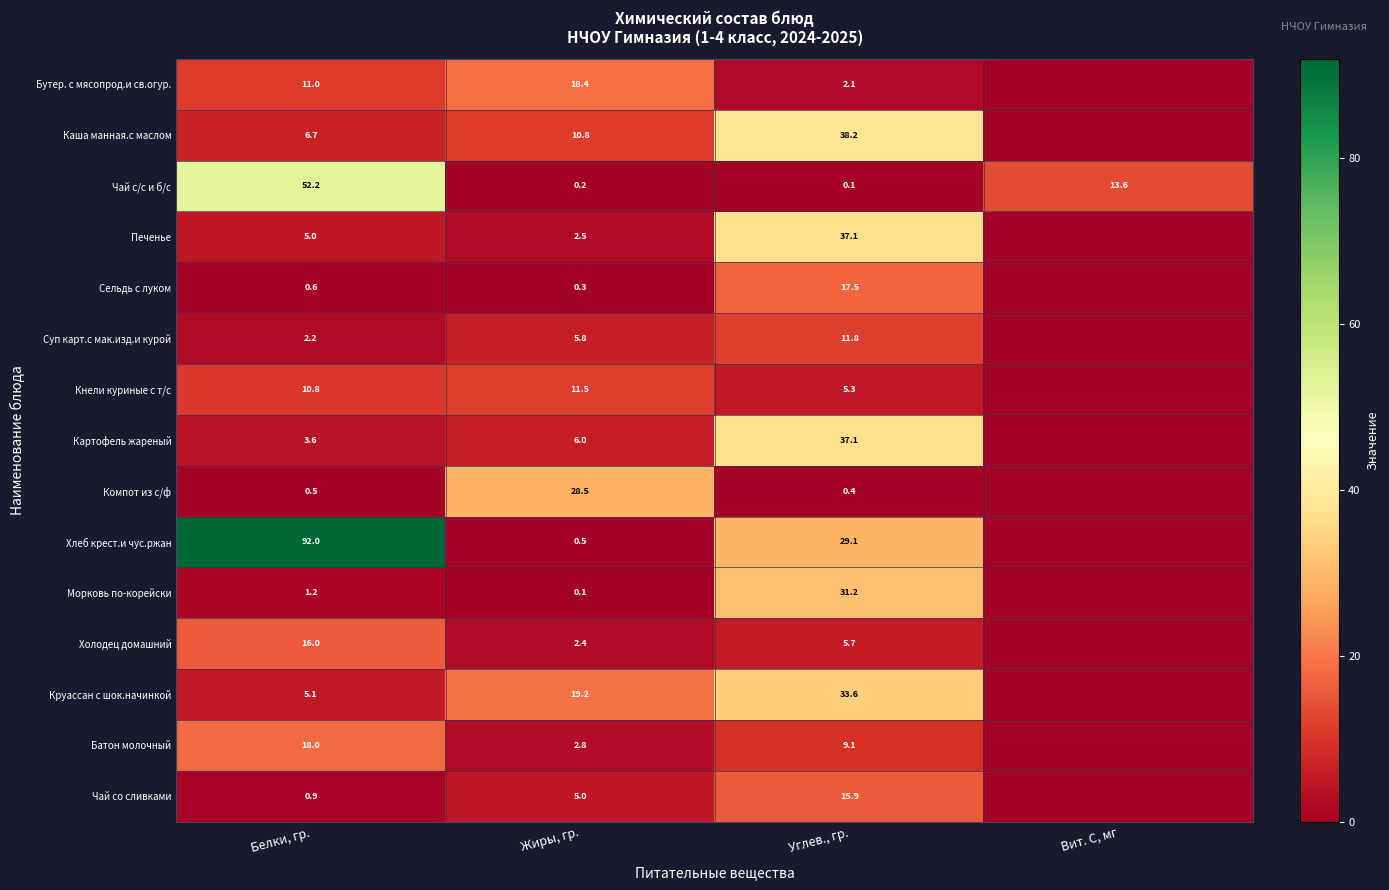

What is the spread (max minus min) of values at Белки, гр.?

91.5